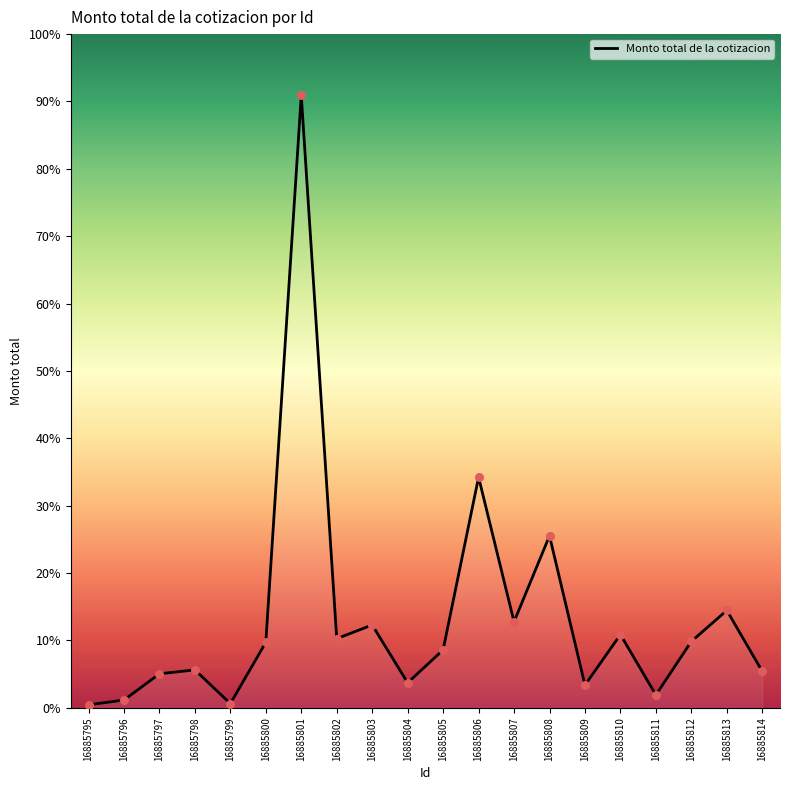

Is this an area chart (filled region under the line)?

Yes